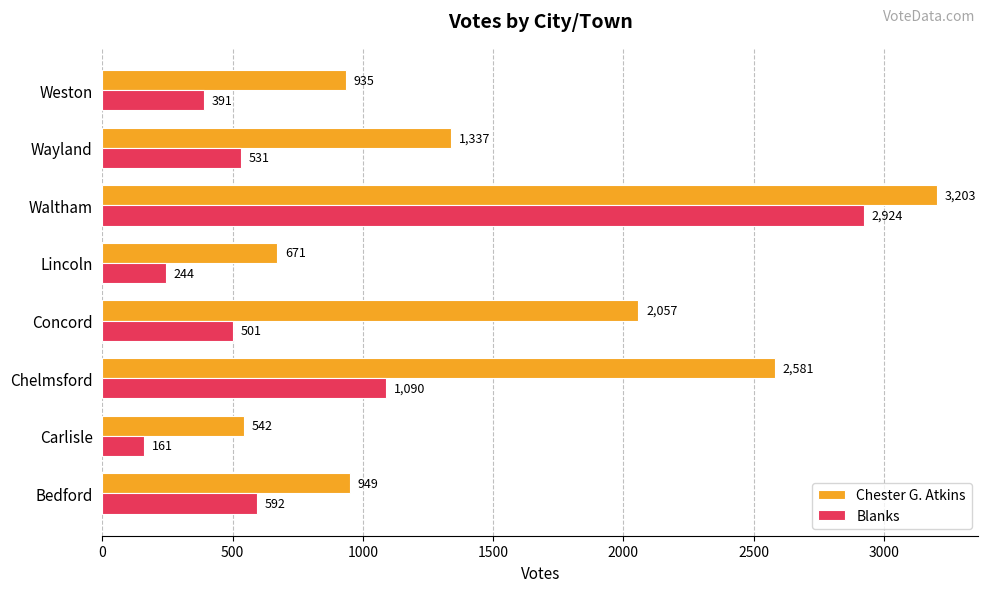

What are all the series names shown in the legend?

Chester G. Atkins, Blanks